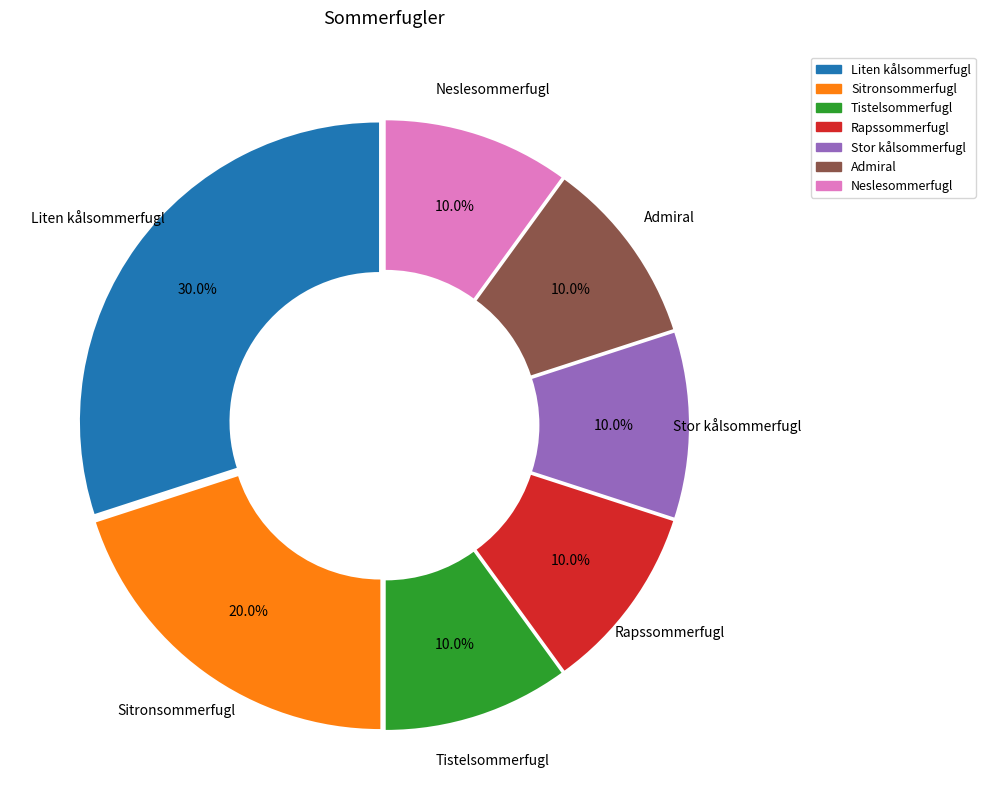

Is there a majority slice in this chart?

No